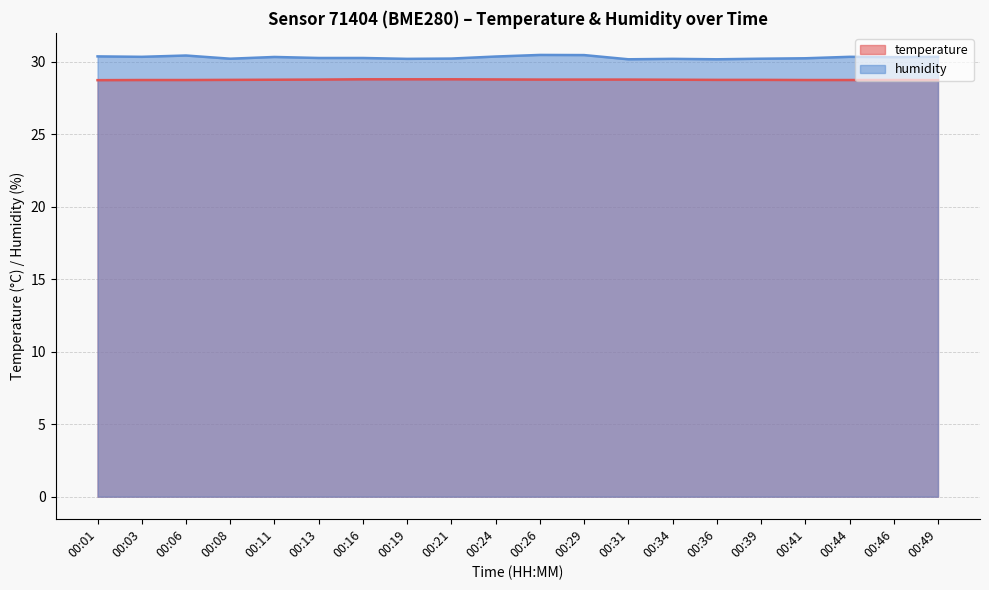

How many lines are shown in the chart?

2